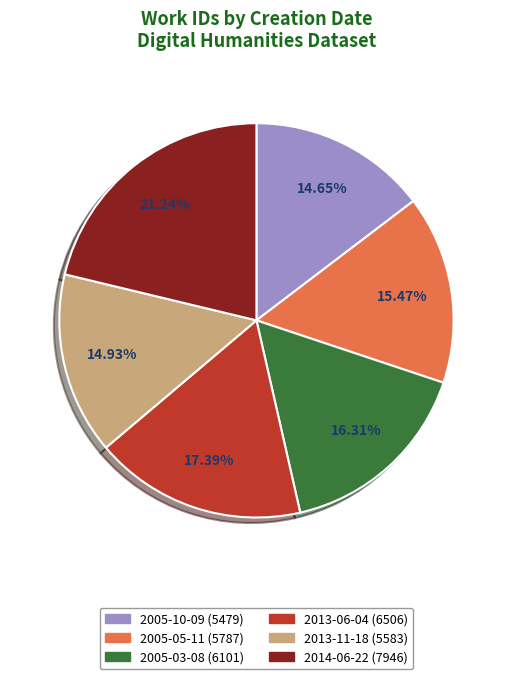

Does 2013-11-18 represent more than half of the total?

No